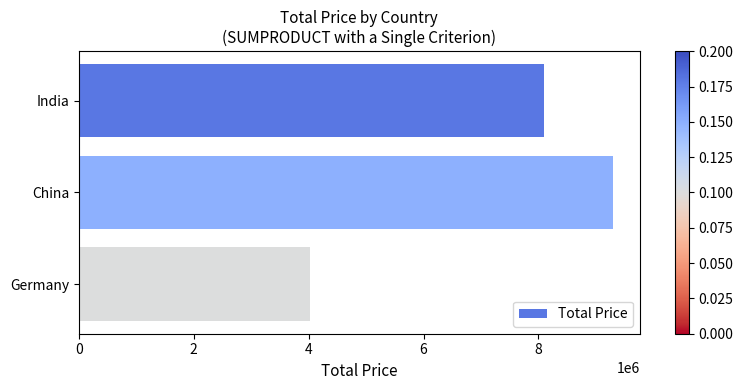

What is the maximum value shown in the chart?

9298000